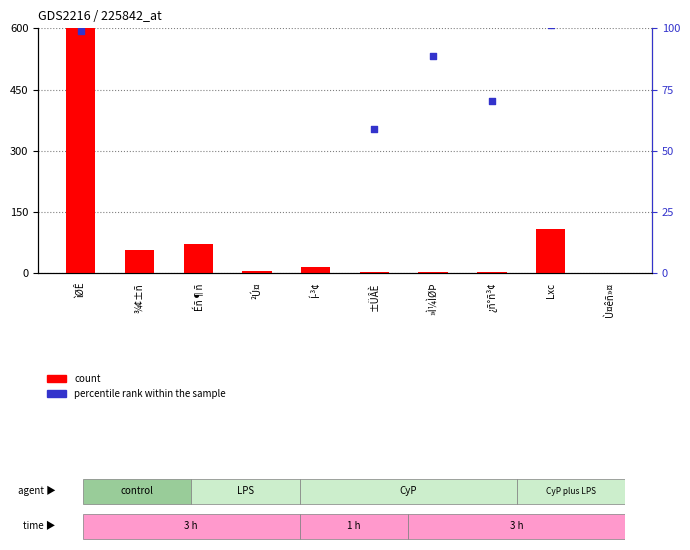

Is the value of count at Í­³¢ greater than the value of percentile rank within the sample at ¿ñ°ñ³¢?

No